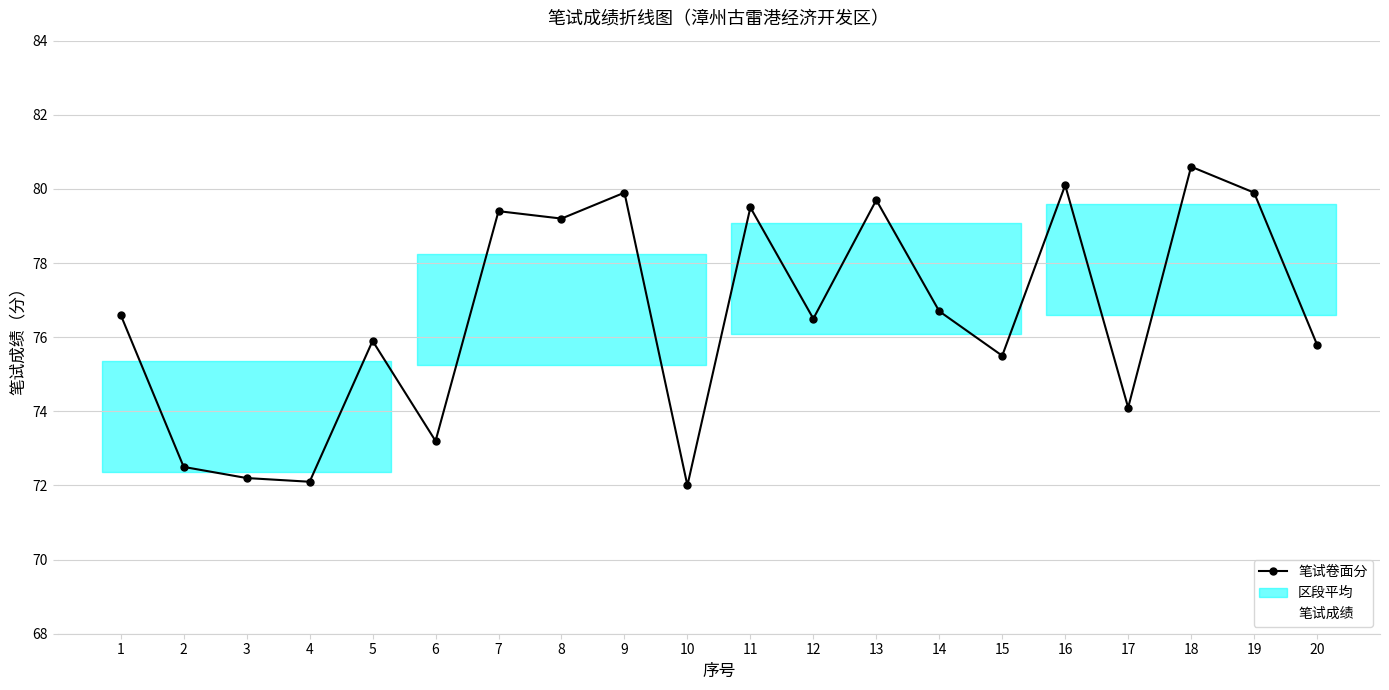

Reading left to right, extract all data points from this chart.

笔试卷面分: 76.6	72.5	72.2	72.1	75.9	73.2	79.4	79.2	79.9	72.0	79.5	76.5	79.7	76.7	75.5	80.1	74.1	80.6	79.9	75.8
笔试成绩: 76.6	72.5	72.2	72.1	75.9	73.2	79.4	79.2	79.9	72.0	79.5	76.5	79.7	76.7	75.5	80.1	74.1	80.6	79.9	75.8